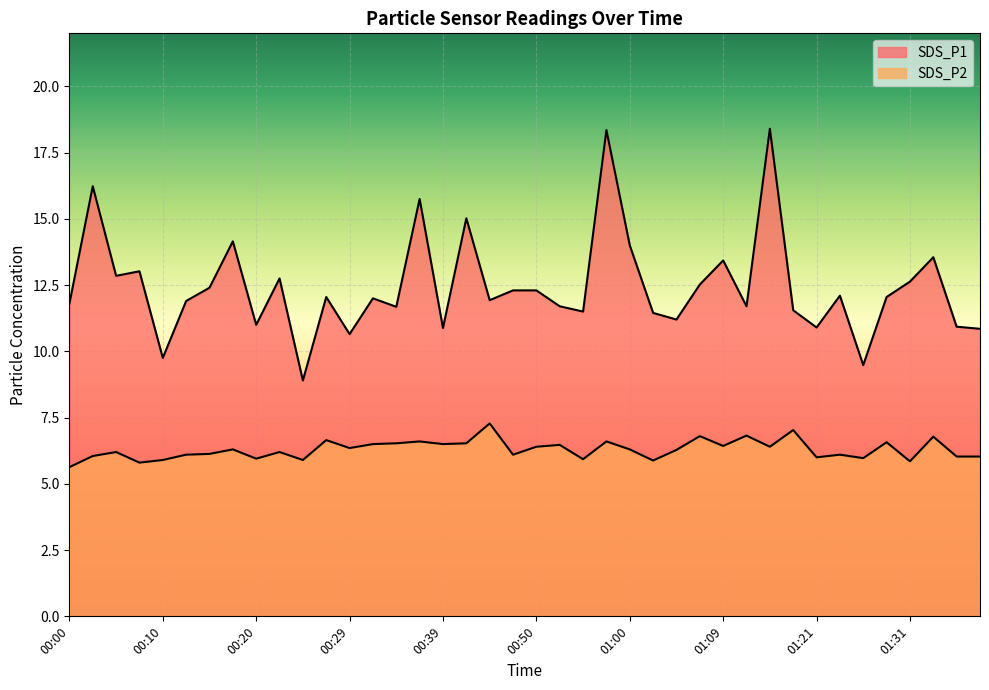

How many data points in SDS_P2 are above 6?

30